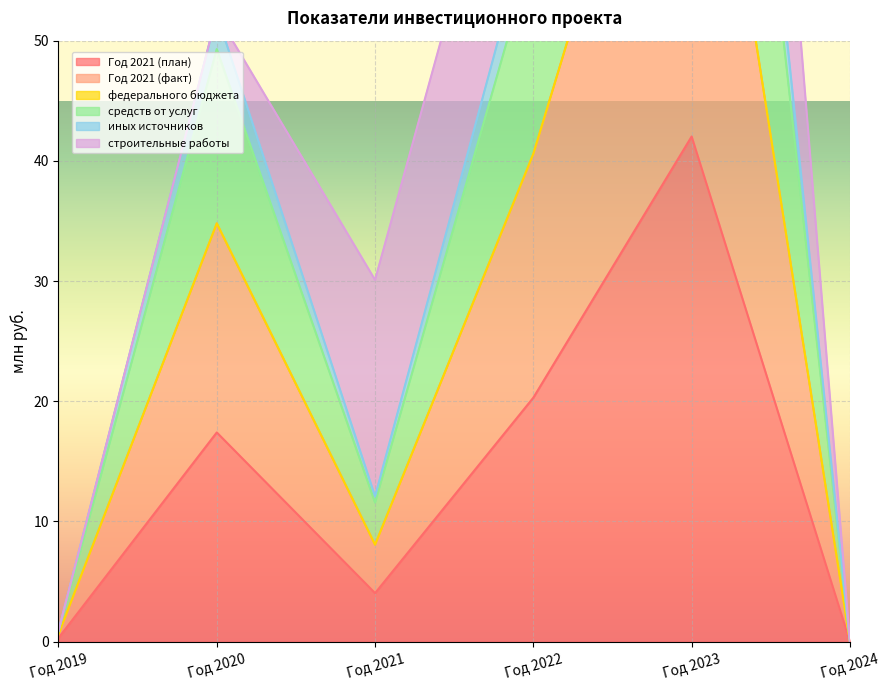

Which series has the largest range (max minus min)?

иных источников